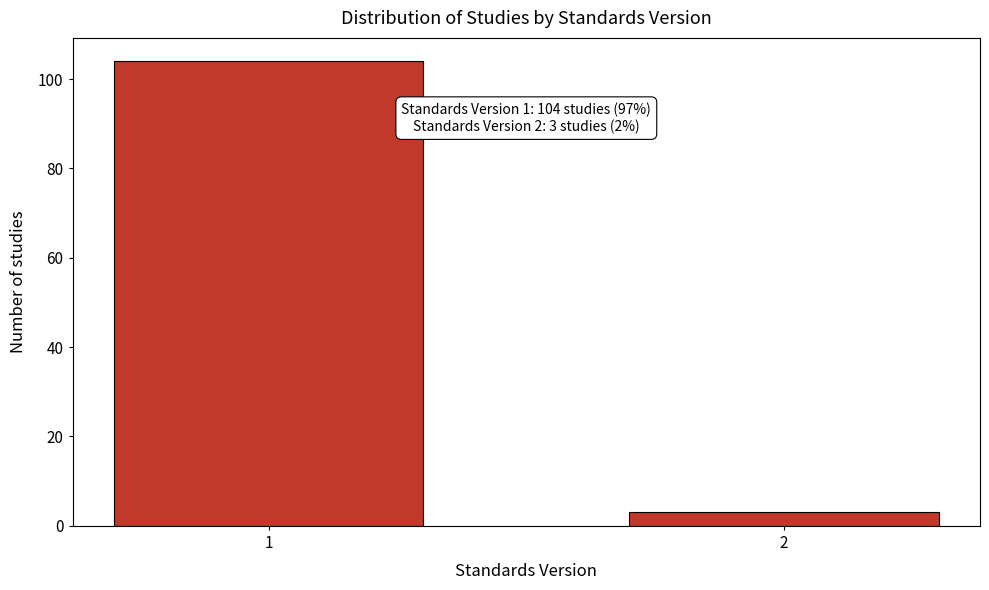

Reading right to left, transcribe all the data shown in this chart.

2=3	1=104